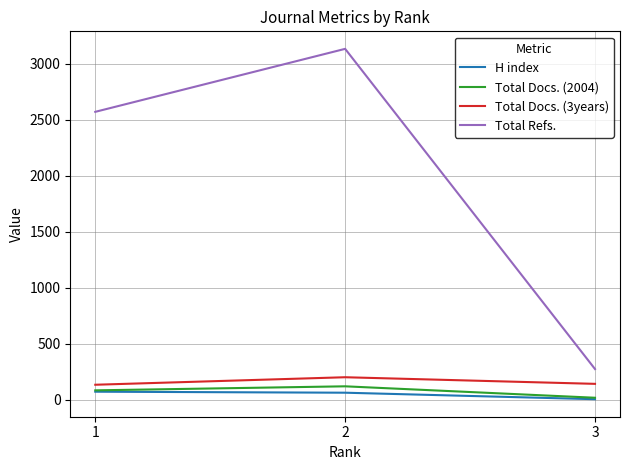

Count the number of data series in this chart.

4